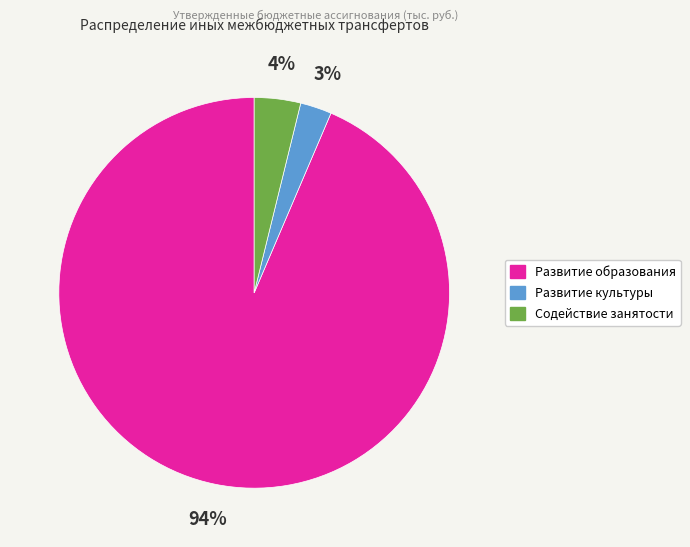

To the nearest percent, what percentage of the pie is Развитие культуры?

3%